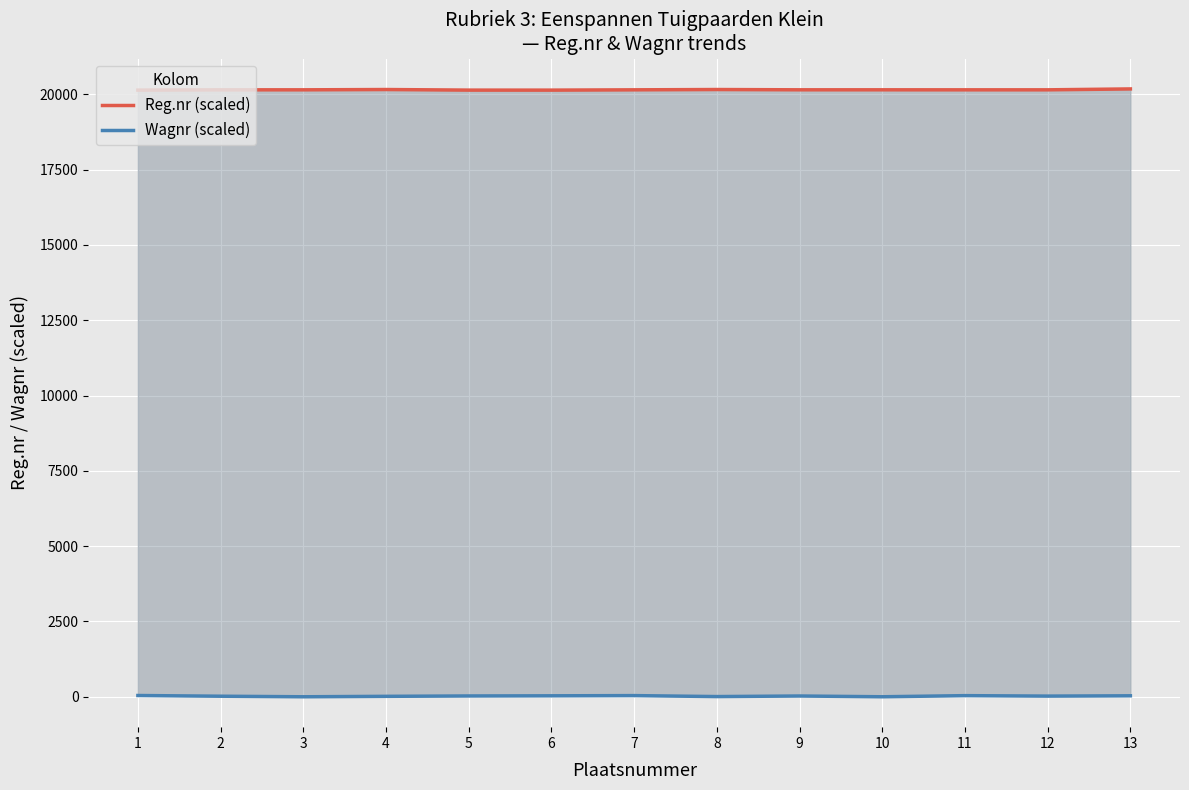

At which category does Wagnr (scaled) reach its first local valley?

3